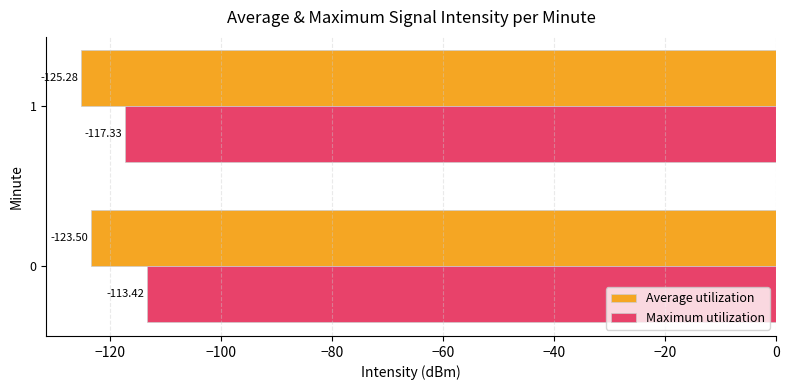

What is the sum of all Average utilization values?

-248.8